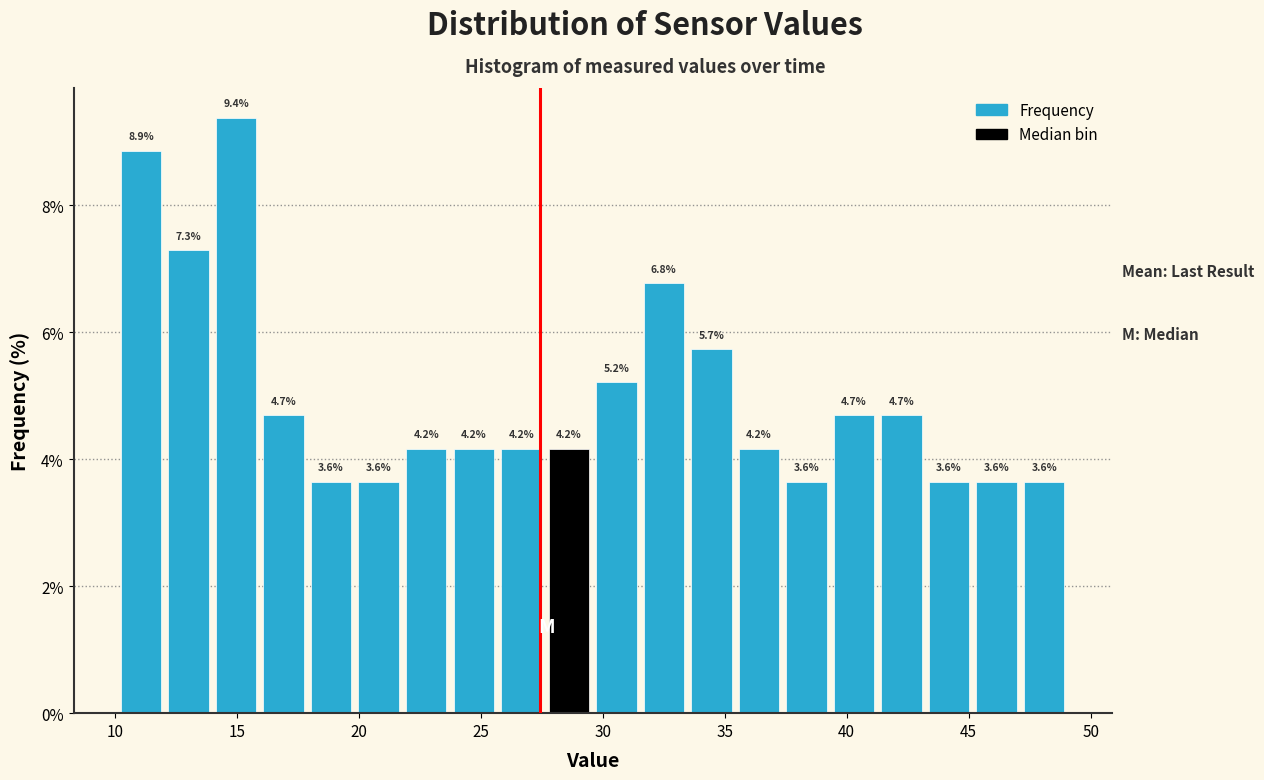

Read against the x-axis, roughly where is the centre of the tallest bar?

15.0